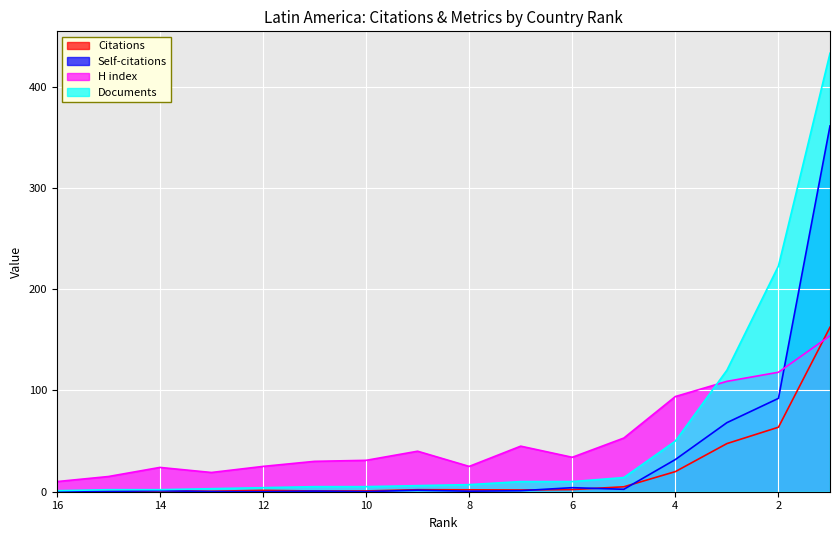

True or false: H index has a value of 19.0 at 13.

True